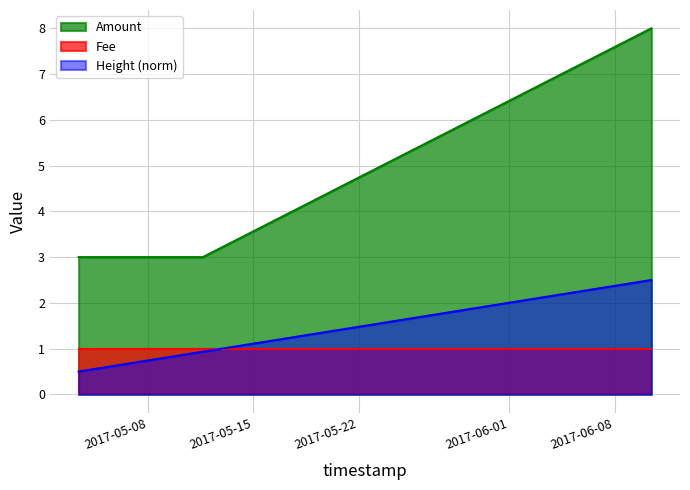

List the series in order of their peak value, lowest first.

Fee, Height (norm), Amount